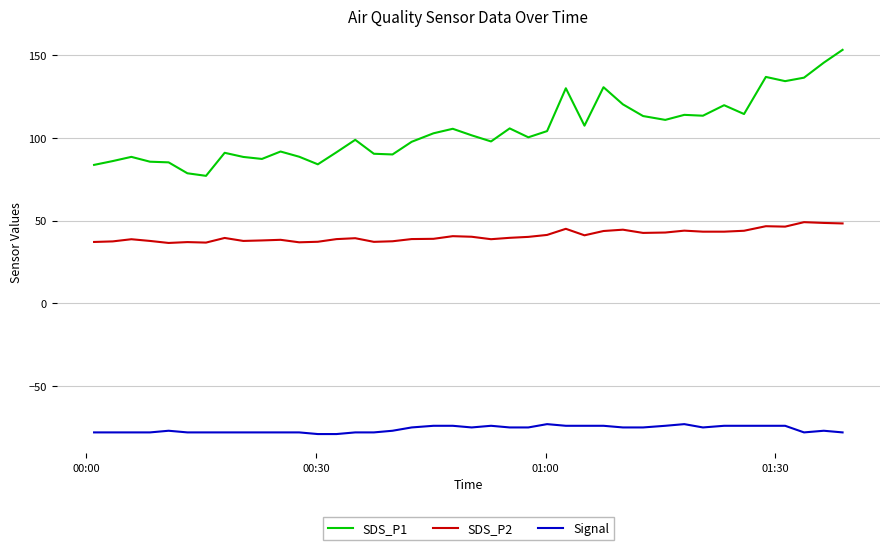

List the series in order of their overall mean, highest first.

SDS_P1, SDS_P2, Signal